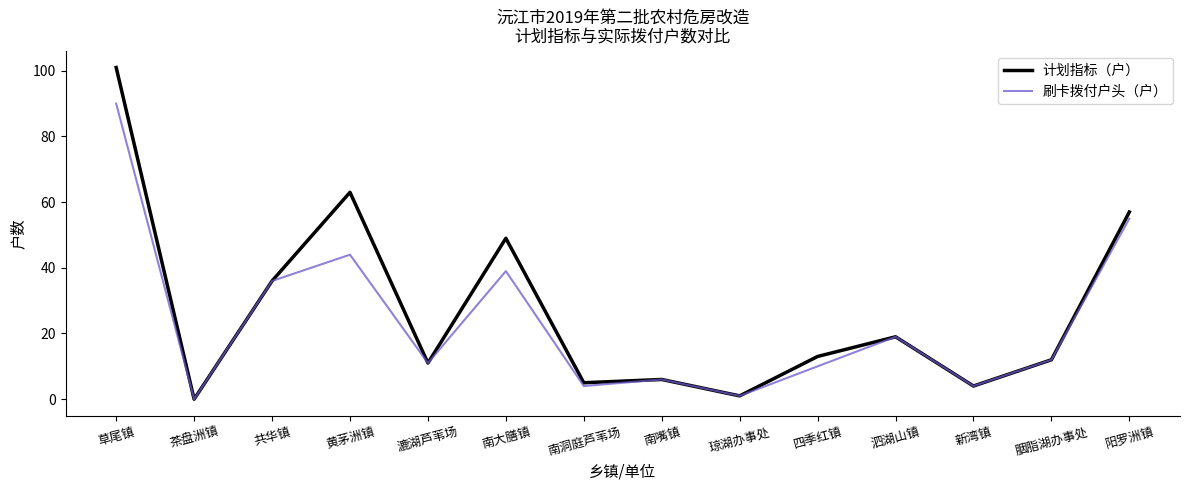

Reading left to right, transcribe all the data shown in this chart.

计划指标（户）: 草尾镇=101	茶盘洲镇=0	共华镇=36	黄茅洲镇=63	漉湖芦苇场=11	南大膳镇=49	南洞庭芦苇场=5	南嘴镇=6	琼湖办事处=1	四季红镇=13	泗湖山镇=19	新湾镇=4	胭脂湖办事处=12	阳罗洲镇=57
刷卡拨付户头（户）: 草尾镇=90	茶盘洲镇=0	共华镇=36	黄茅洲镇=44	漉湖芦苇场=11	南大膳镇=39	南洞庭芦苇场=4	南嘴镇=6	琼湖办事处=1	四季红镇=10	泗湖山镇=19	新湾镇=4	胭脂湖办事处=12	阳罗洲镇=55